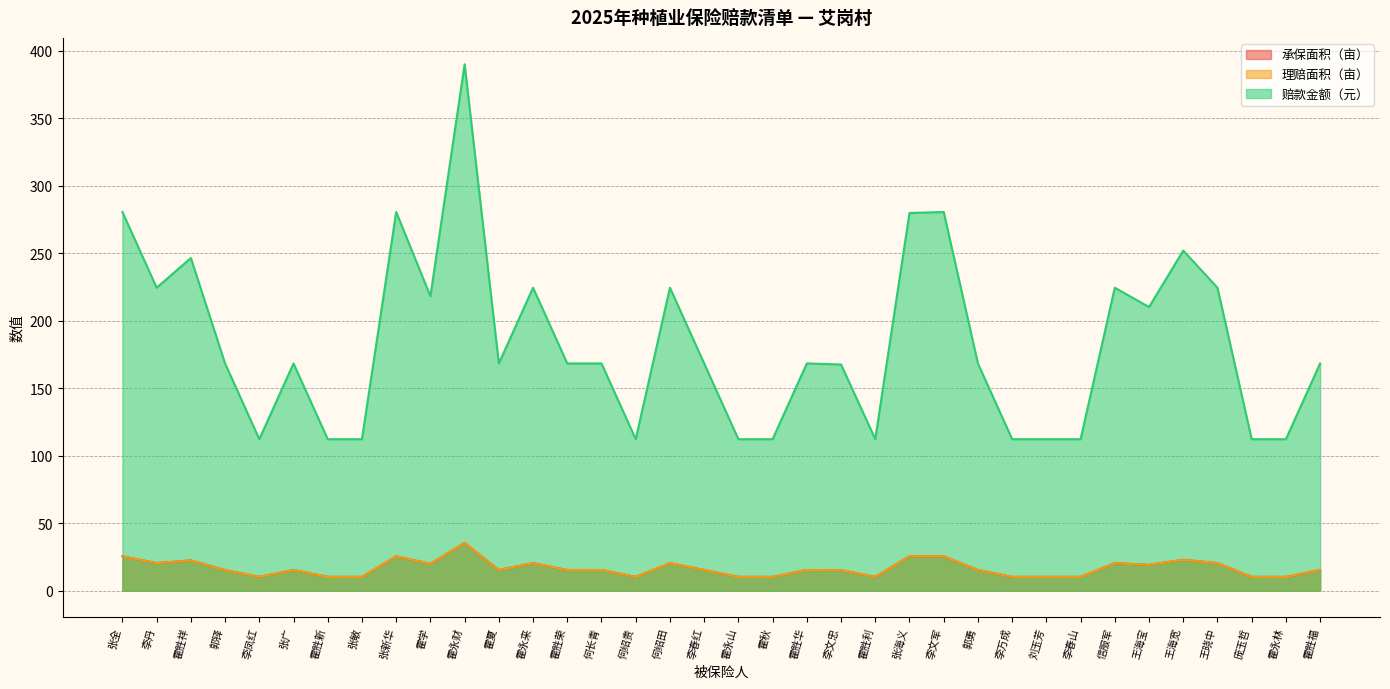

The 赔款金额（元） series shows 224.4 at 王晓中. True or false?

True